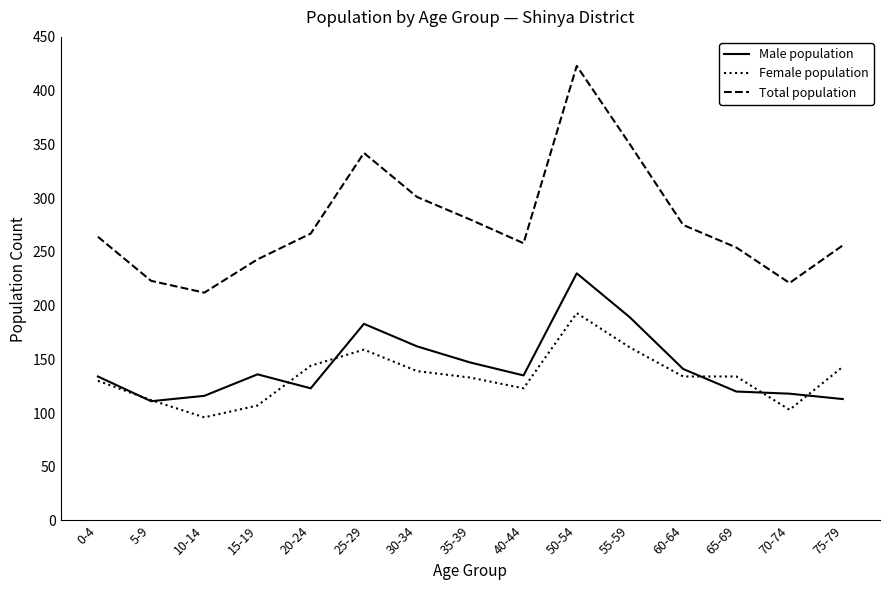

What position from the left is 50-54?

10